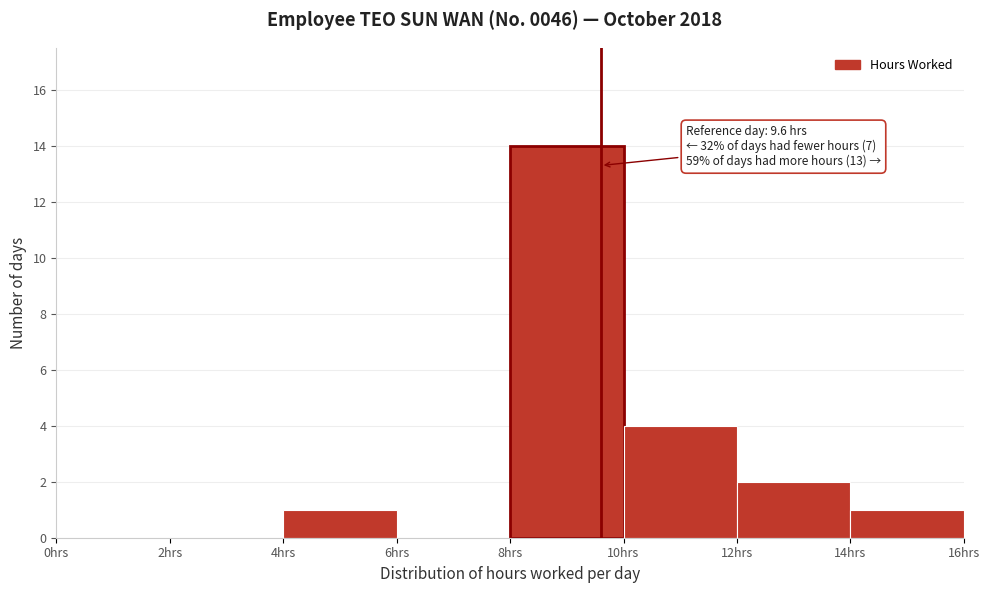

Which range on the x-axis has the tallest bar?

8 to 10